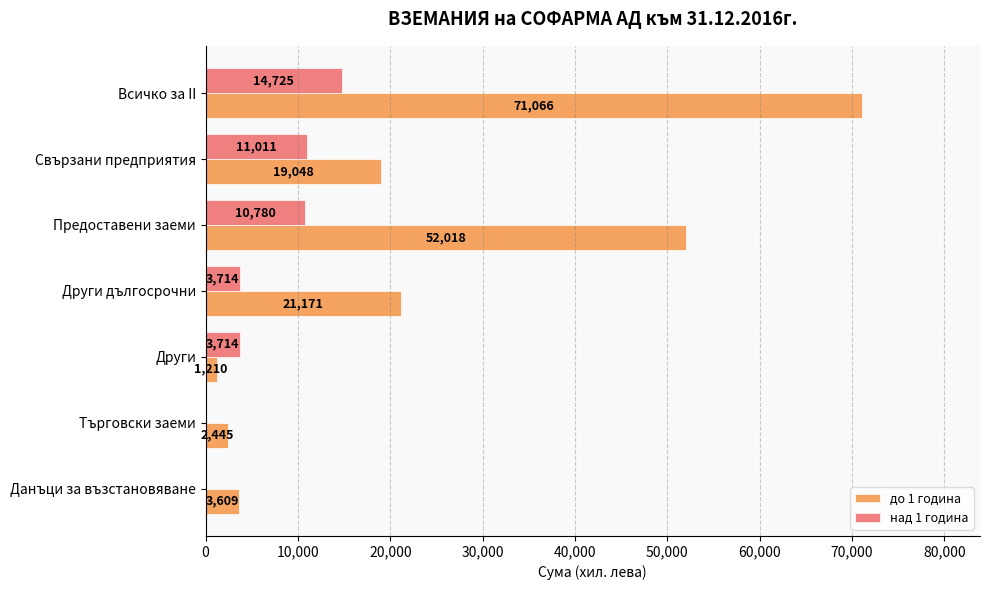

At which label does до 1 година reach its peak?

Всичко за II